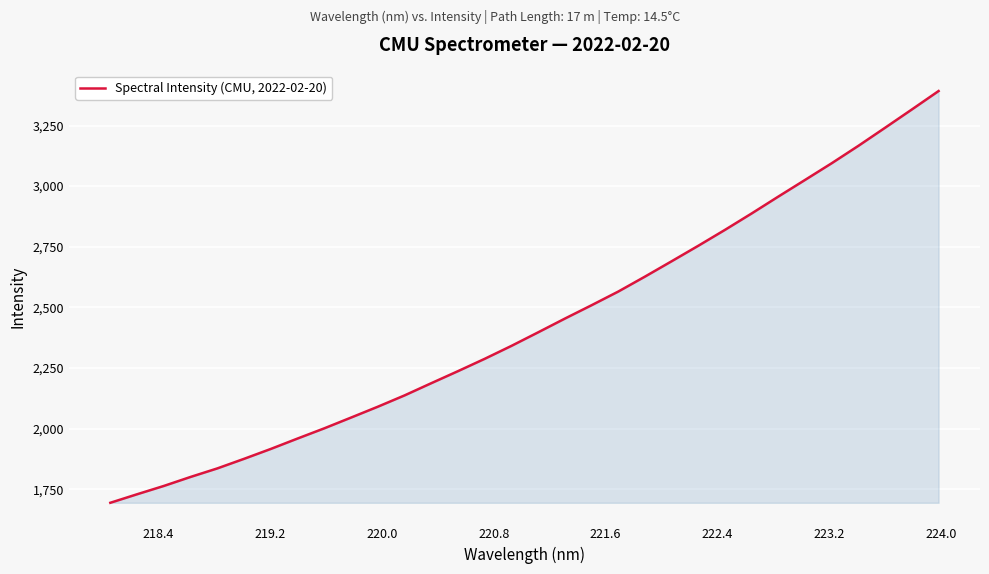

What is the greatest value displayed?

3392.2